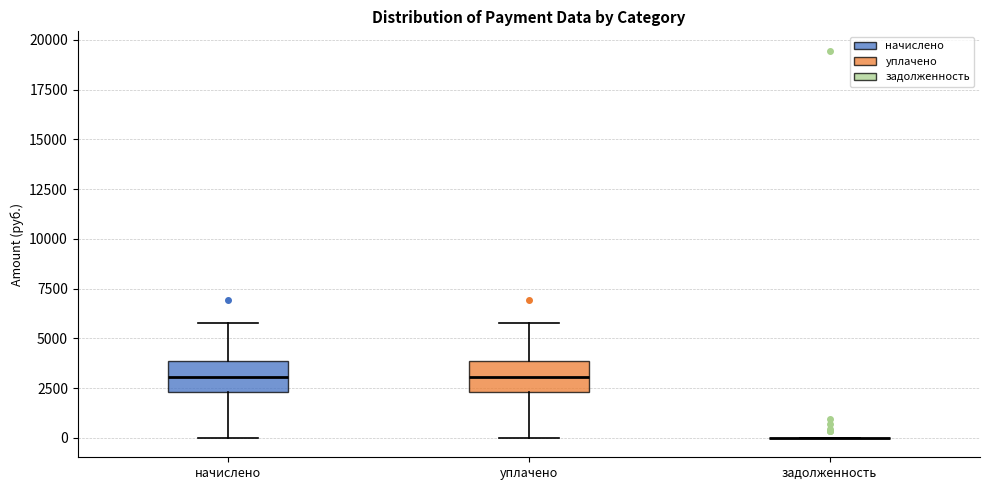

Reading left to right, read every box against the y-axis: the position of its median line, the range the box covers, and the ends of its whiskers. The values are not printed on the chart, so give them approximately, as read against the axis.

начислено: median 3000, box 2500 to 4000, whiskers 0 to 6000
уплачено: median 3000, box 2500 to 4000, whiskers 0 to 6000
задолженность: box collapsed to a line at 0, whiskers 0 to 0